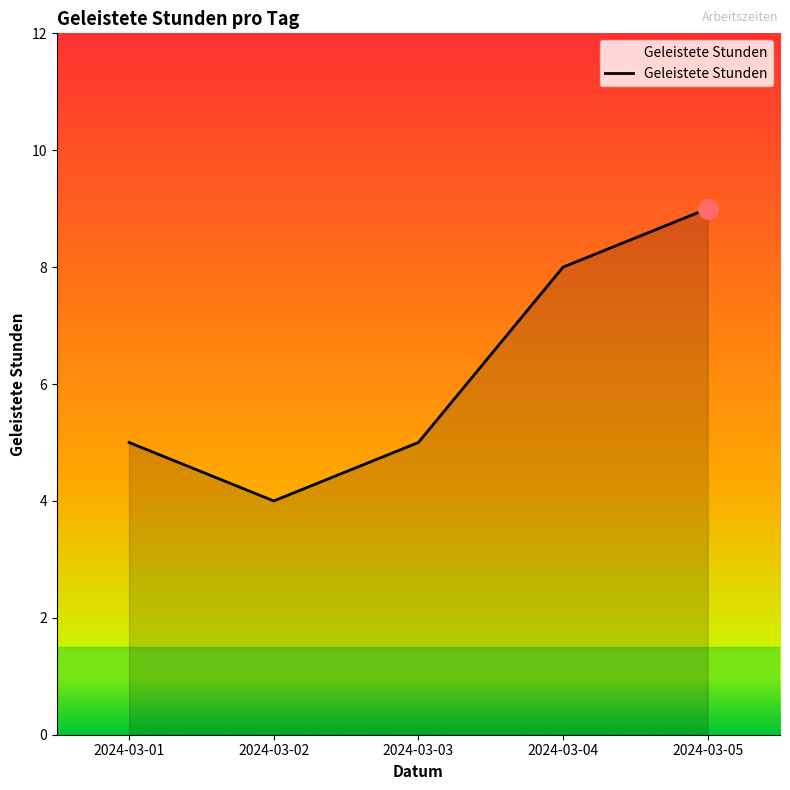

What value does the data have at 2024-03-04?

8